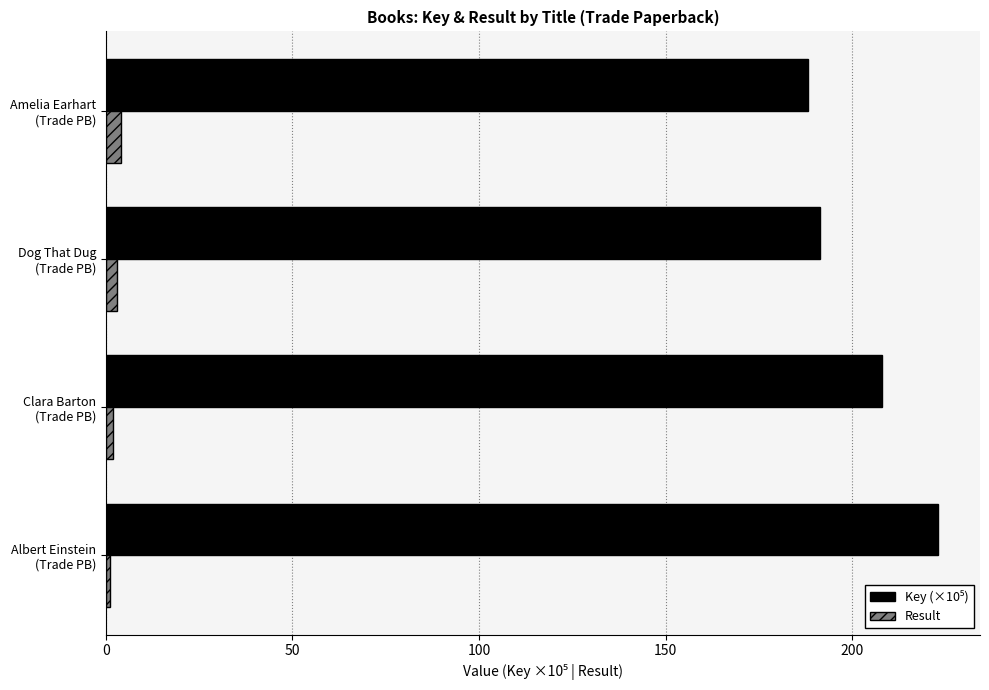

What is the sum of all Result values?

10.0